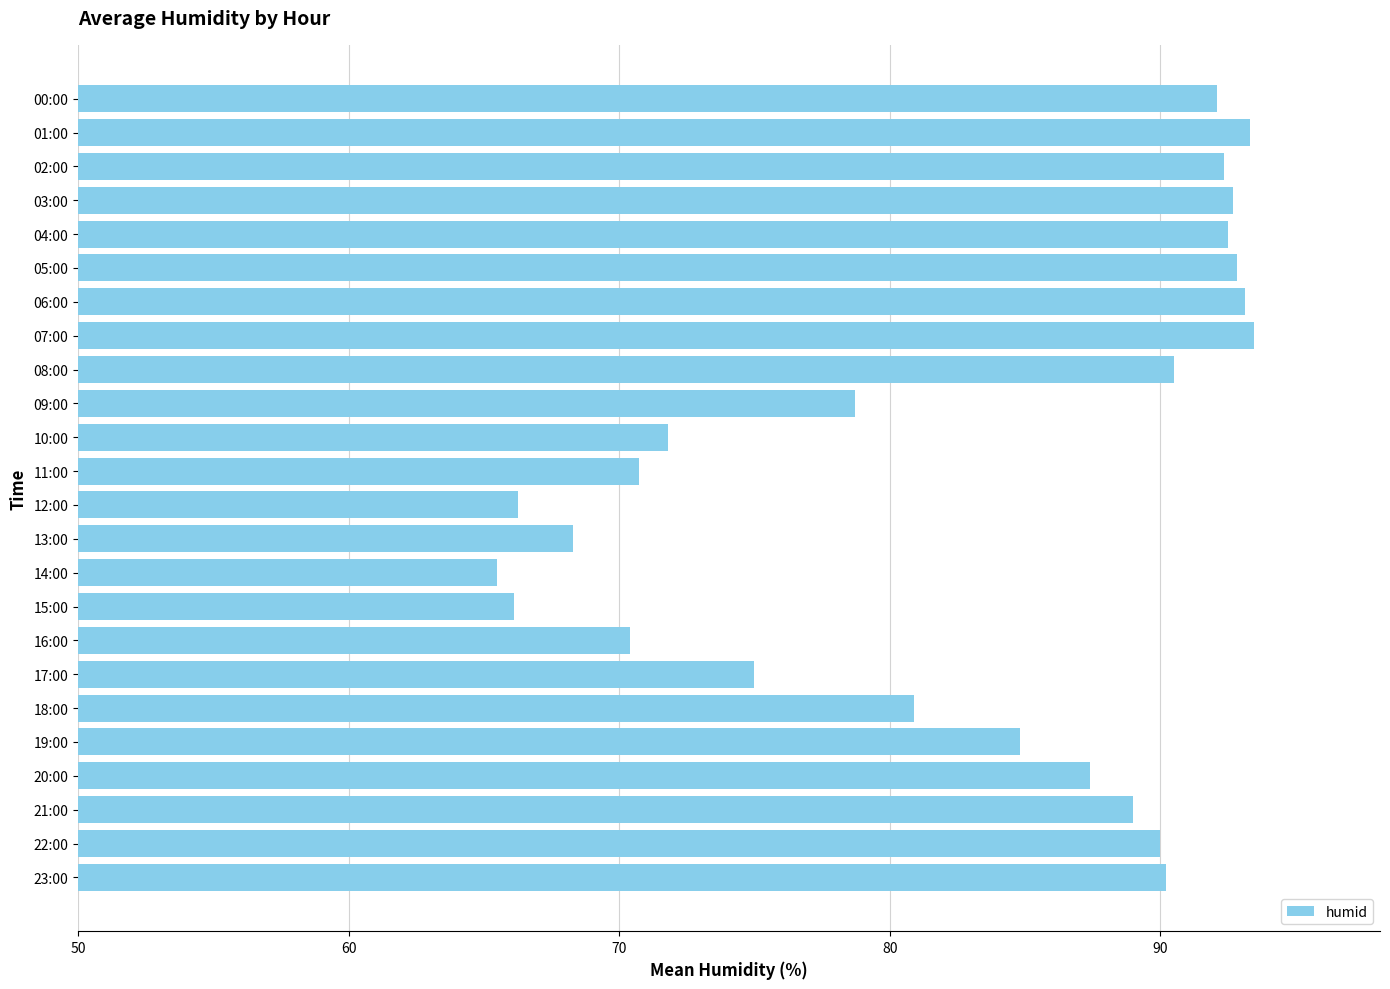

What is the label of the 17th bar from the top?

16:00